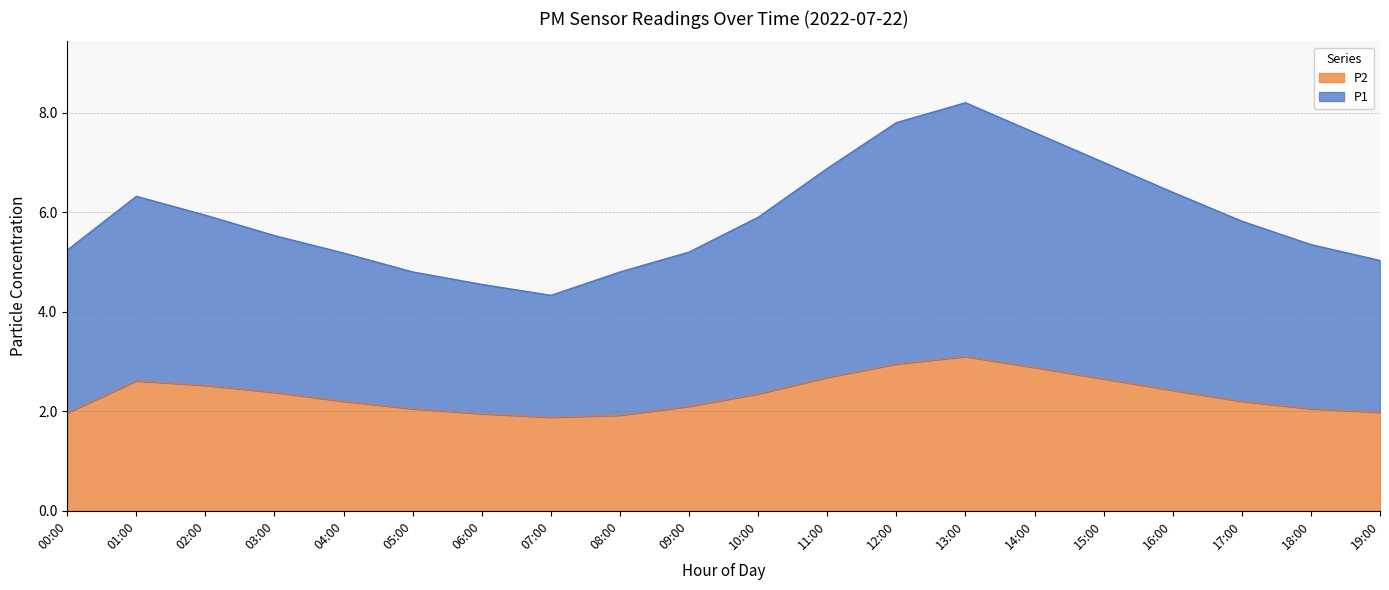

True or false: P2 has more than 1 interior local peaks.

True